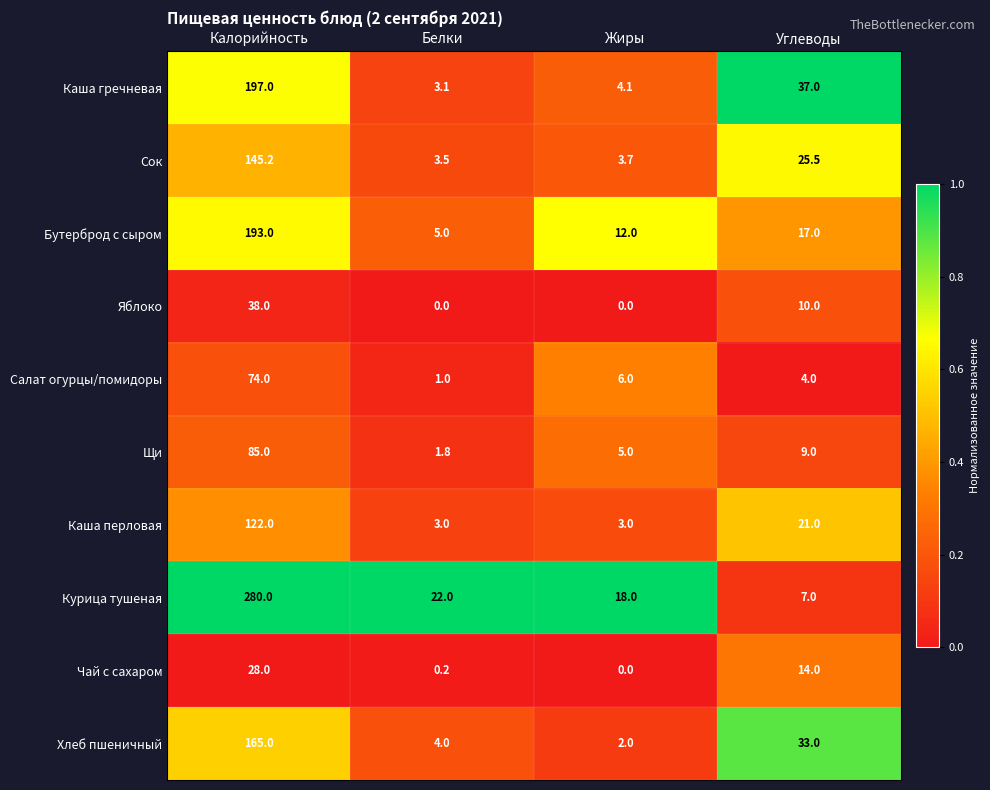

Is it true that Яблоко equals -18.9 at Жиры?

False